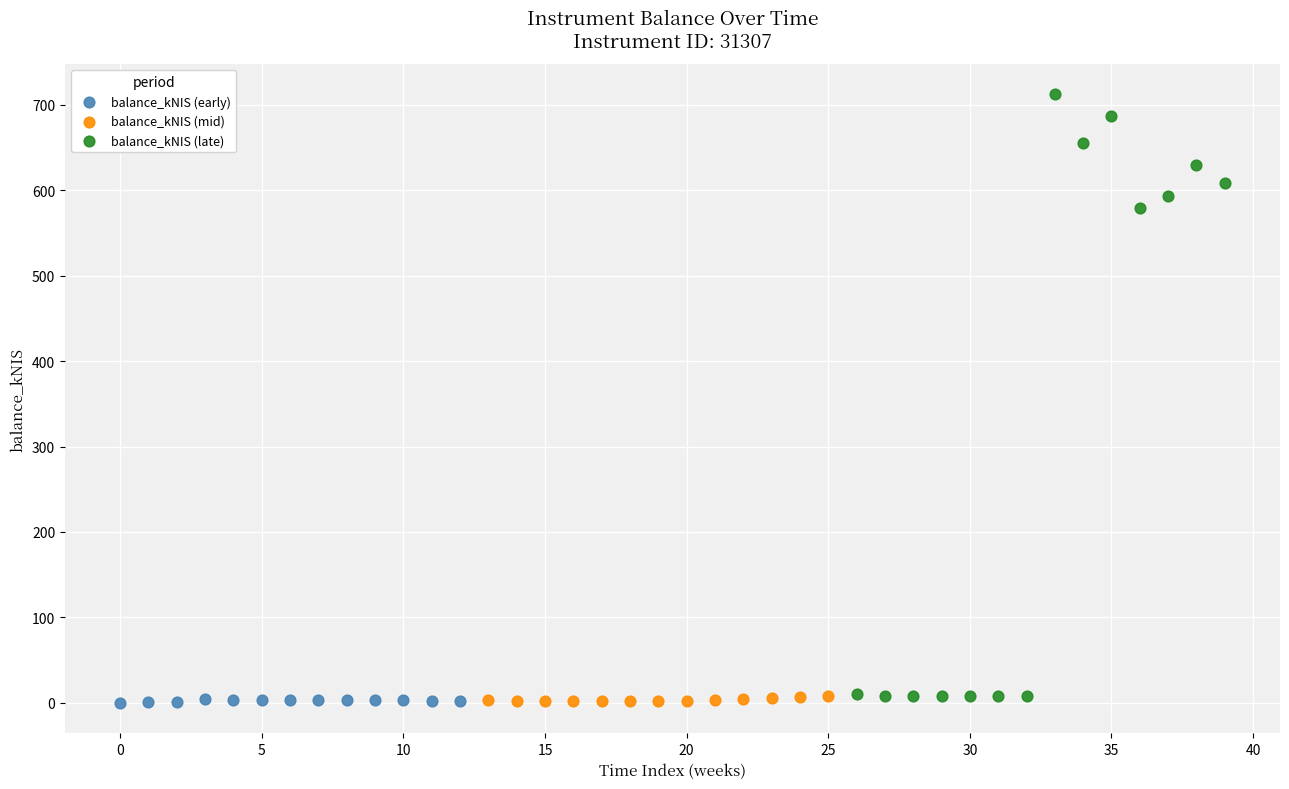

Which series has the widest spread of Y values?

balance_kNIS (late)